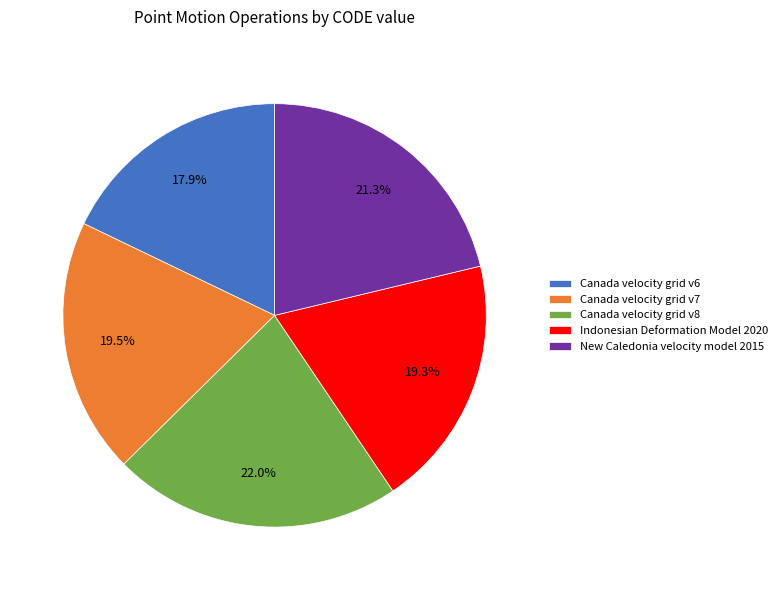

Which slice is the smallest?

Canada velocity grid v6